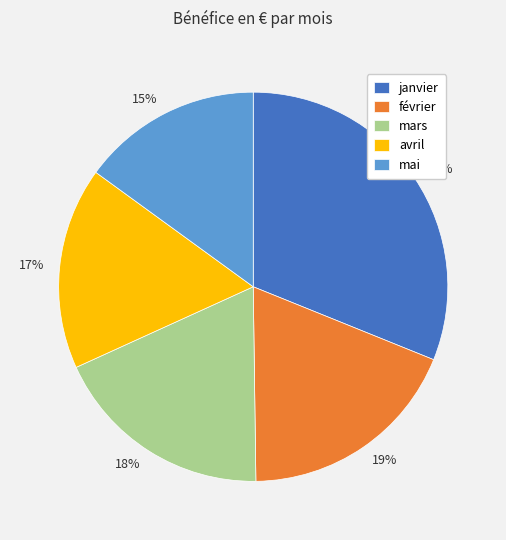

What is the largest slice in the pie chart?

janvier